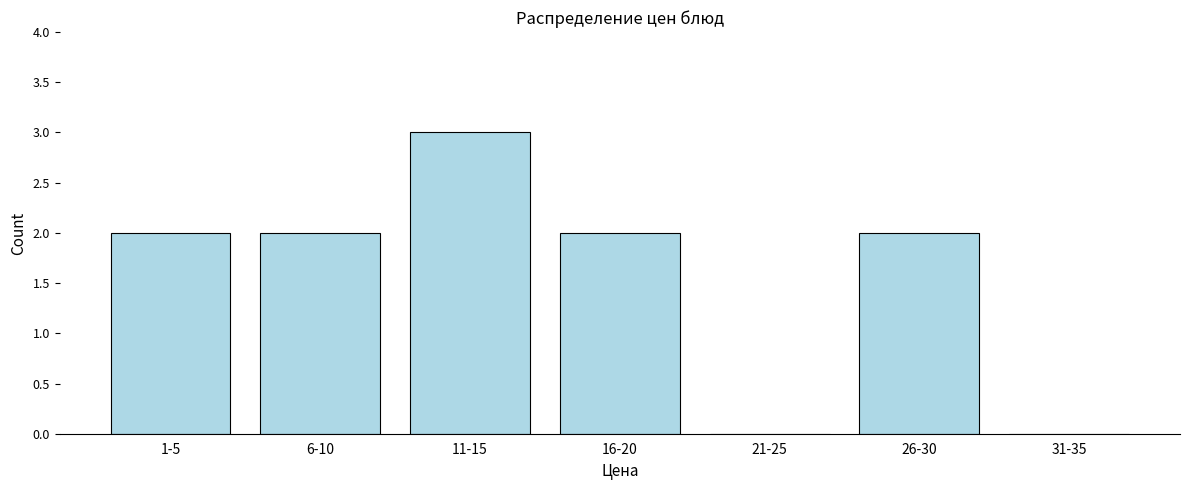

Reading left to right, extract all data points from this chart.

1-5=2	6-10=2	11-15=3	16-20=2	21-25=0	26-30=2	31-35=0